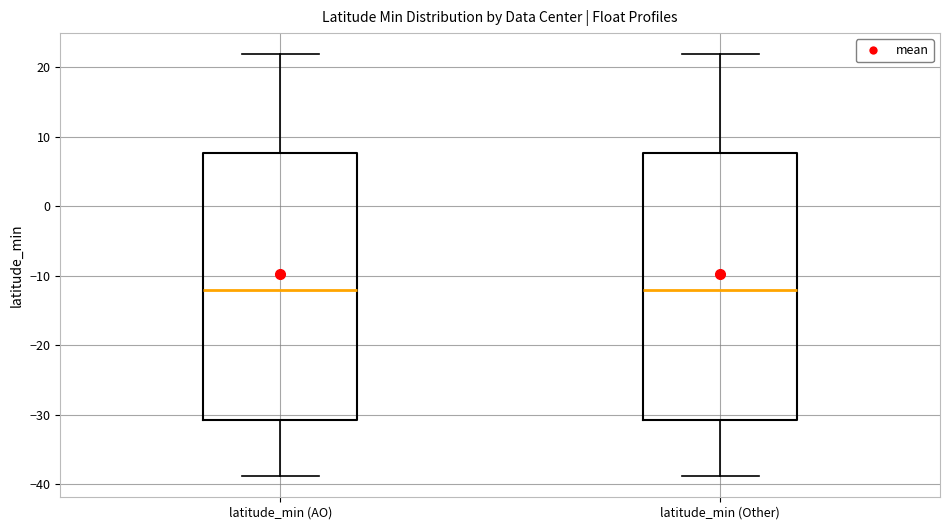

Where is the upper edge of the box for latitude_min (AO) on the y-axis? The values are not printed on the chart, so give them approximately, as read against the axis.

8